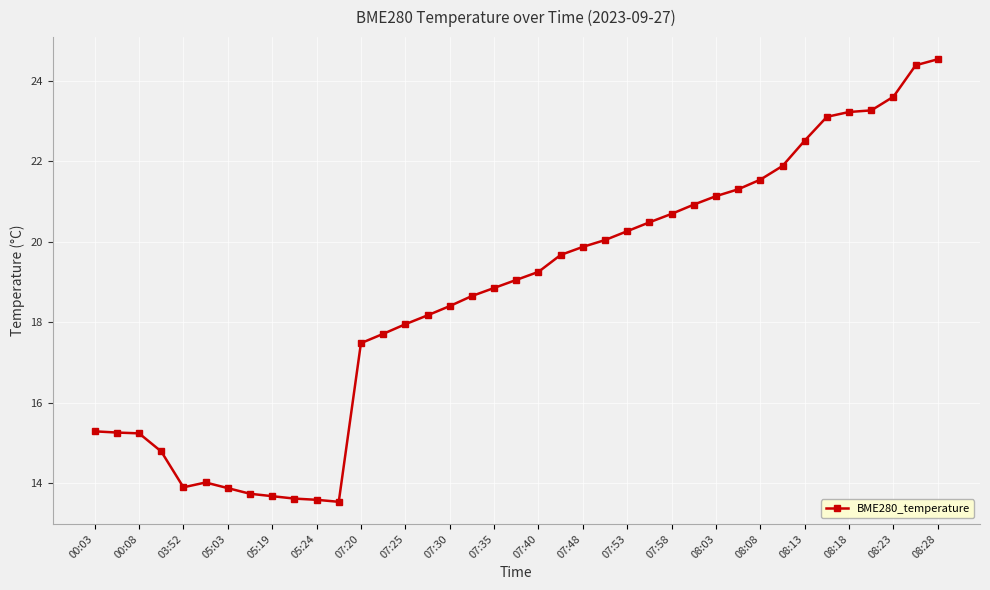

What is the value of the 31st point from the left?

21.5